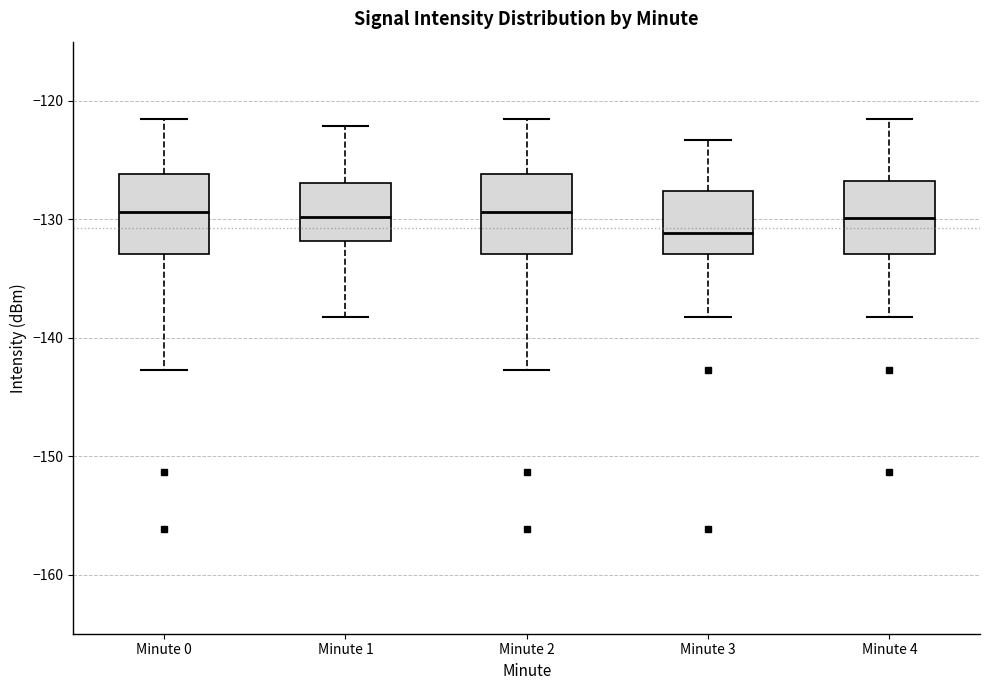

Where does the lower whisker of the box for Minute 2 end on the y-axis? The values are not printed on the chart, so give them approximately, as read against the axis.

-143